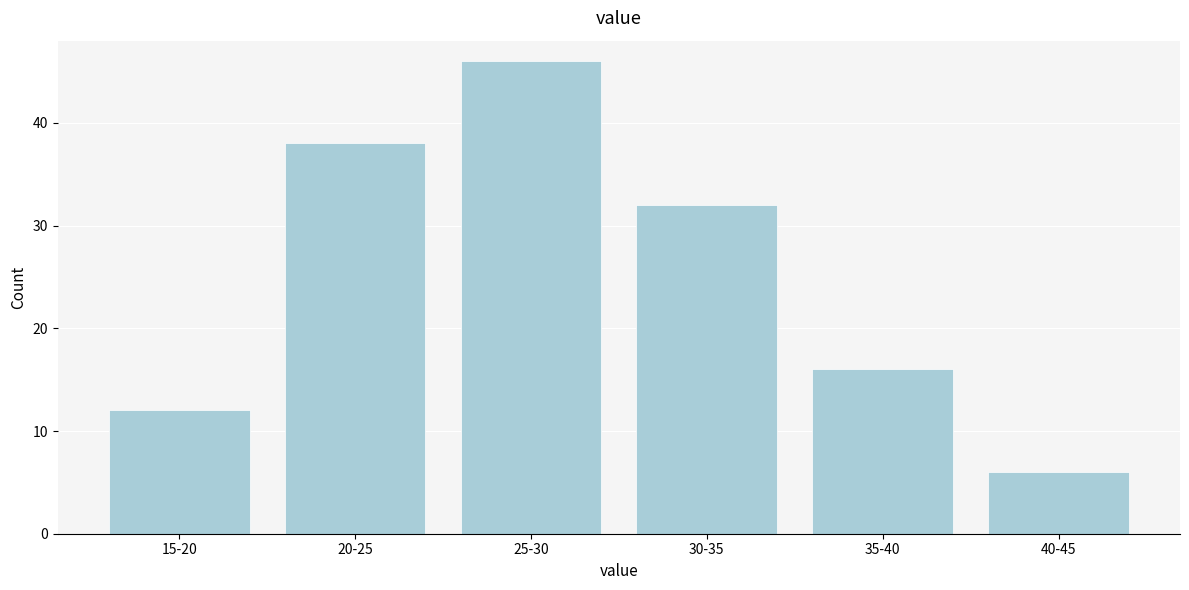

Reading left to right, transcribe all the data shown in this chart.

15-20=12	20-25=38	25-30=46	30-35=32	35-40=16	40-45=6